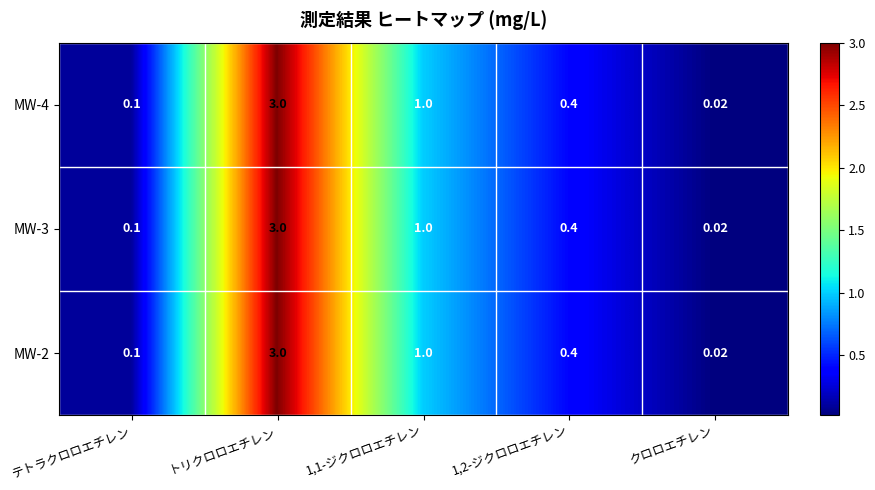

At which category does the chart reach its minimum across all series?

クロロエチレン